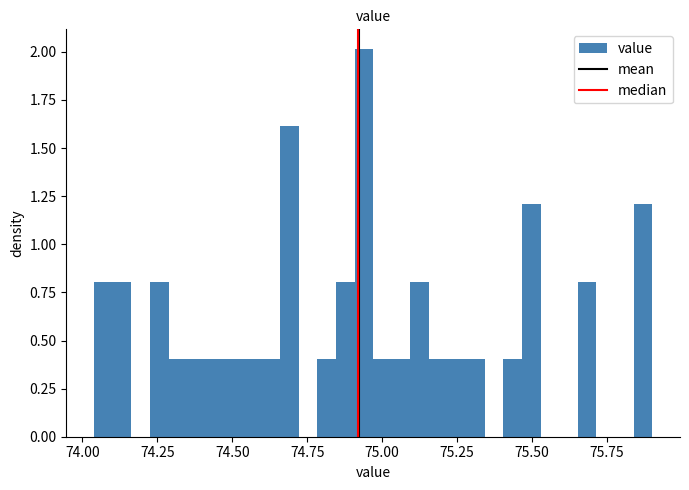

Read against the x-axis, roughly where is the centre of the tallest bar?

74.95